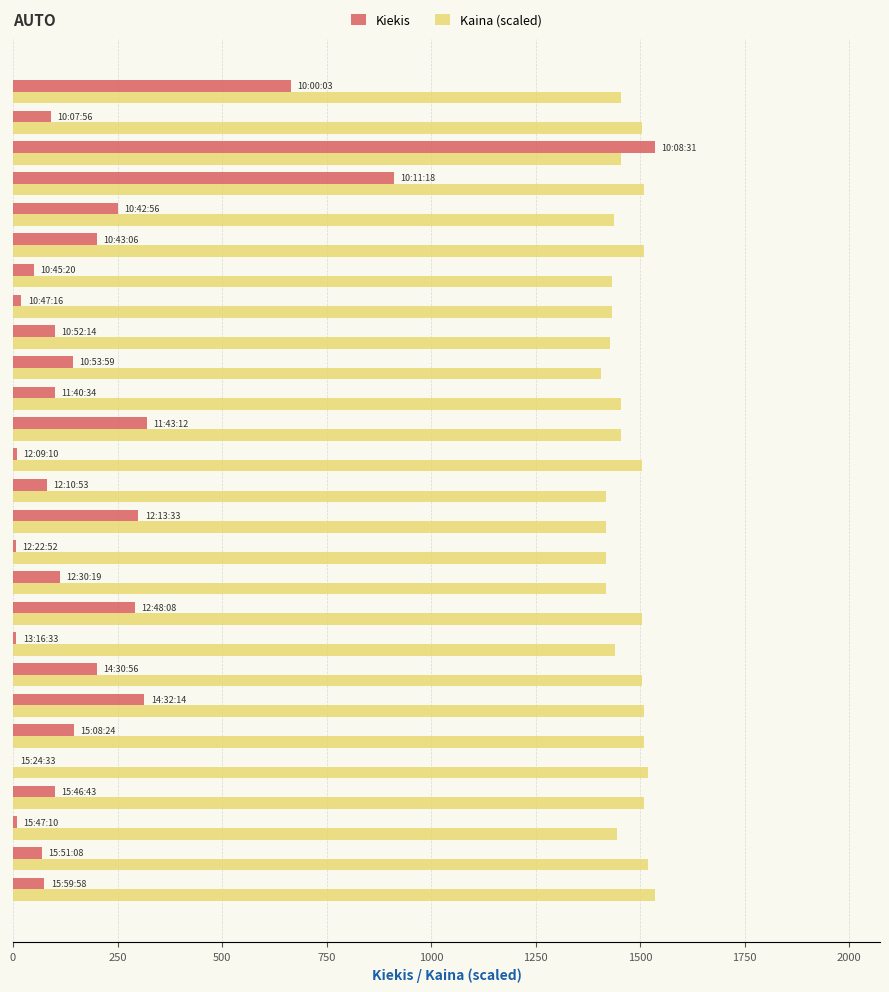

Which series has the largest range (max minus min)?

Kiekis